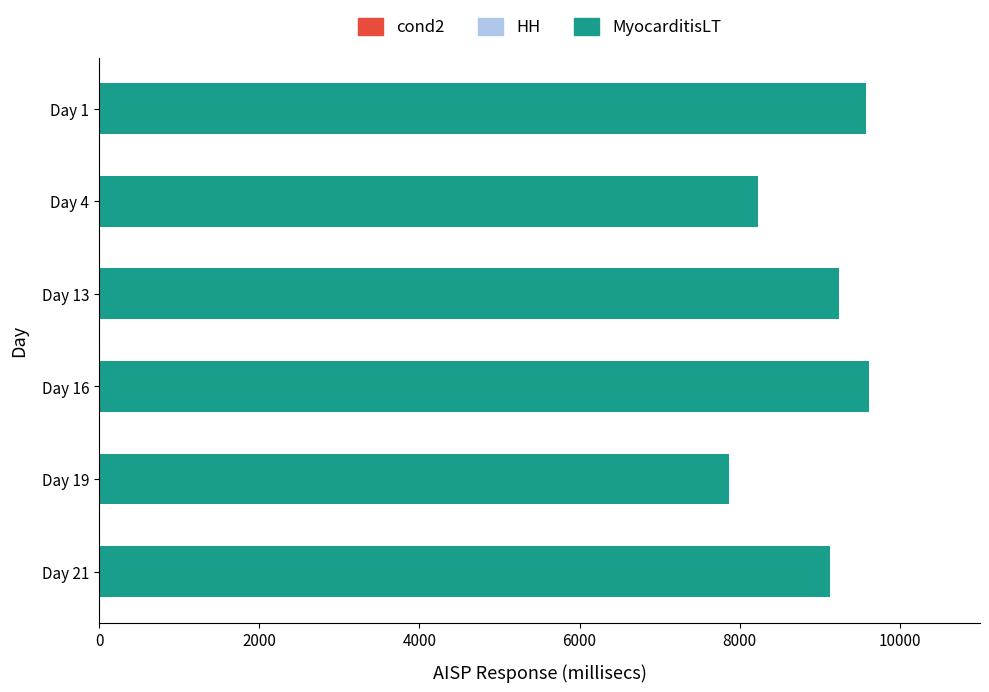

What is the minimum value shown in the chart?

7871